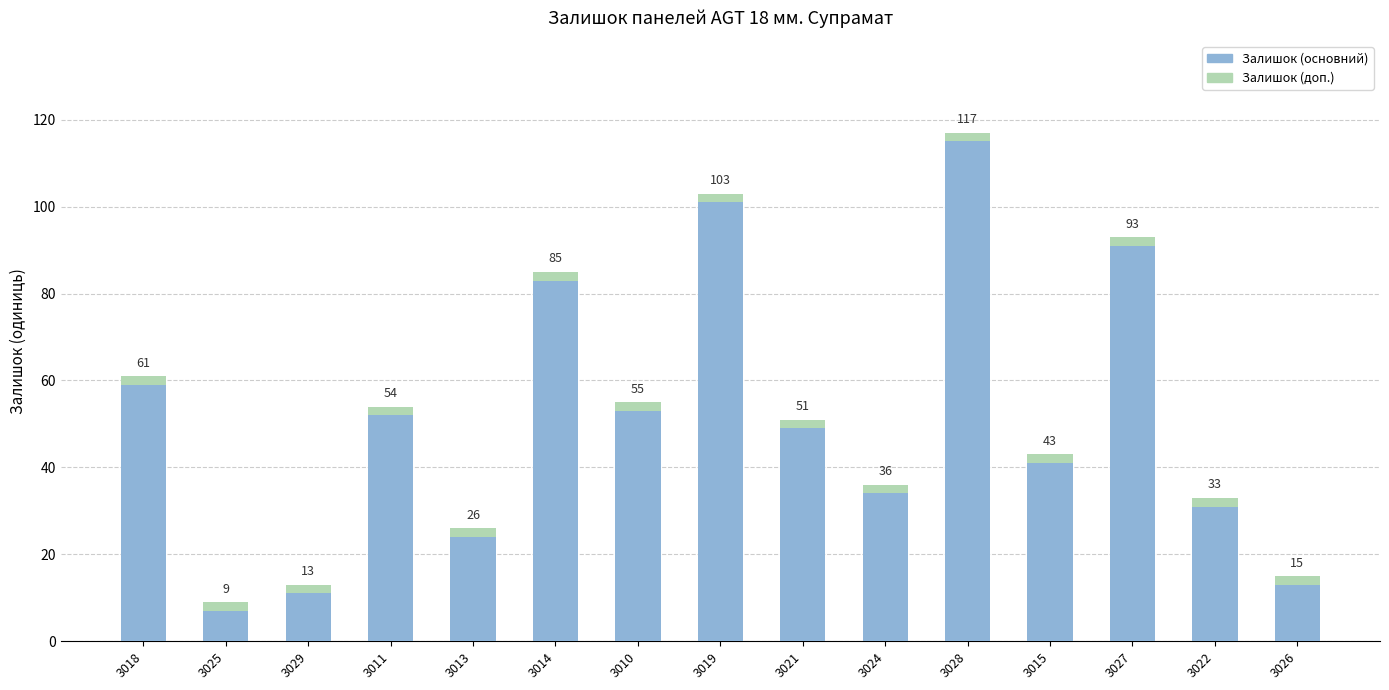

Where is Залишок (доп.) nearest to the value 2?

3018